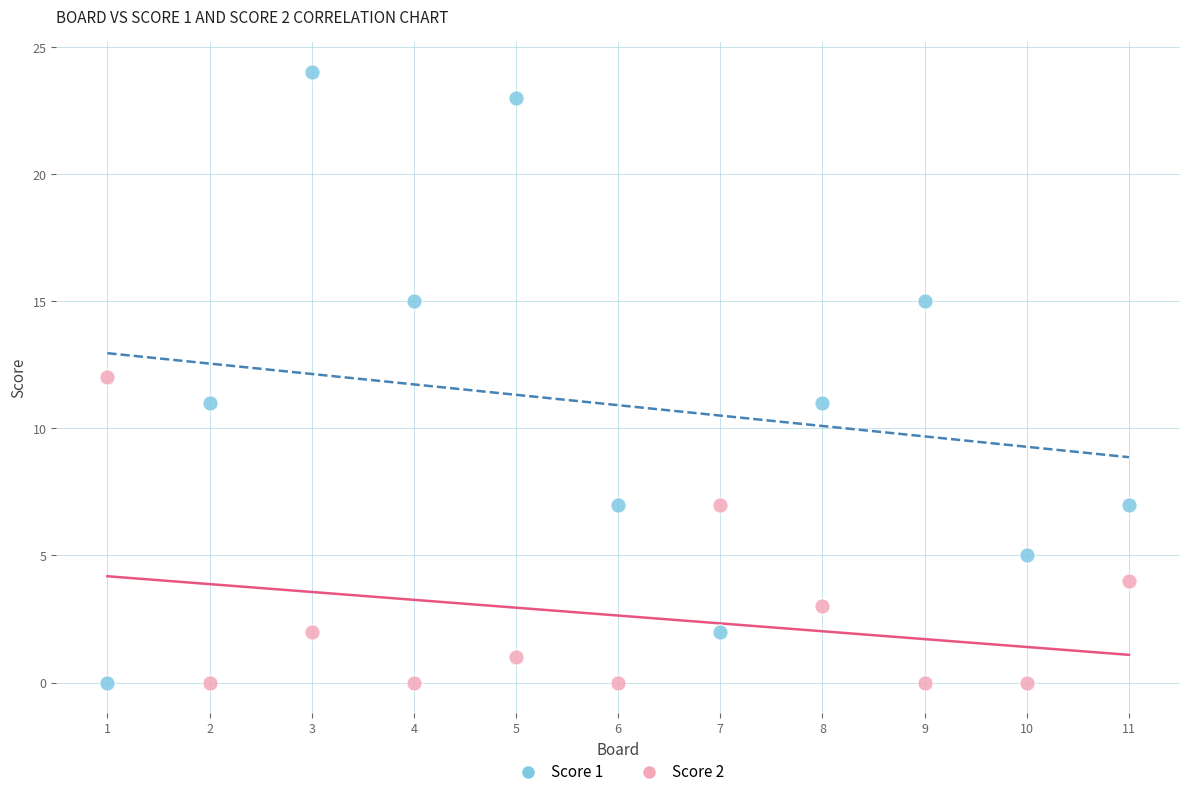

Across all data points, what is the range of X values (max minus min)?

10